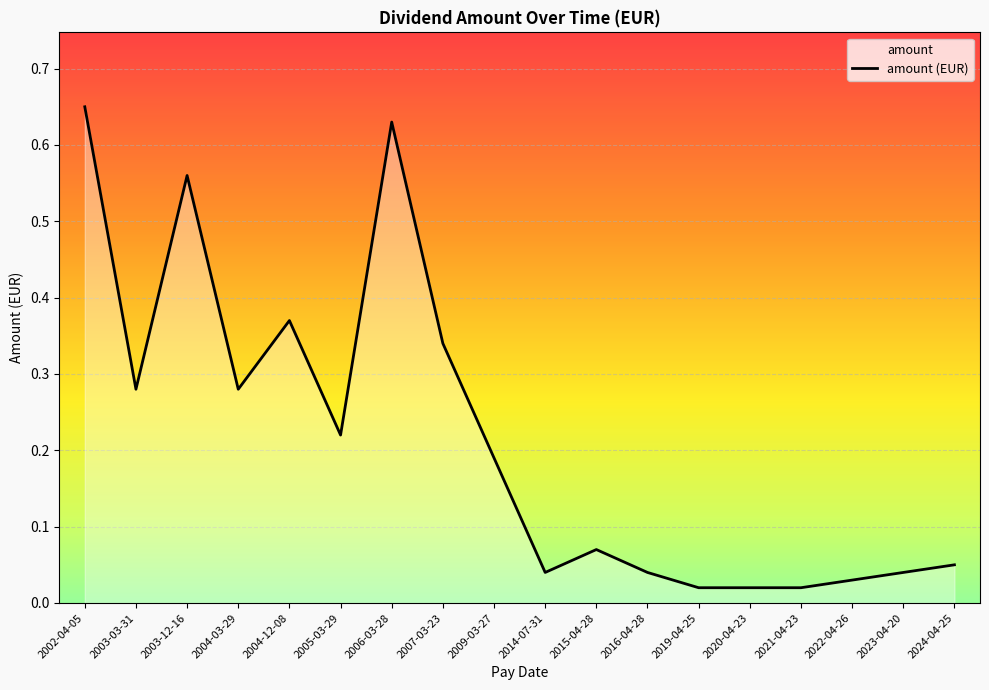

What is the sum of the values at 2003-12-16 and 2004-12-08?

0.9